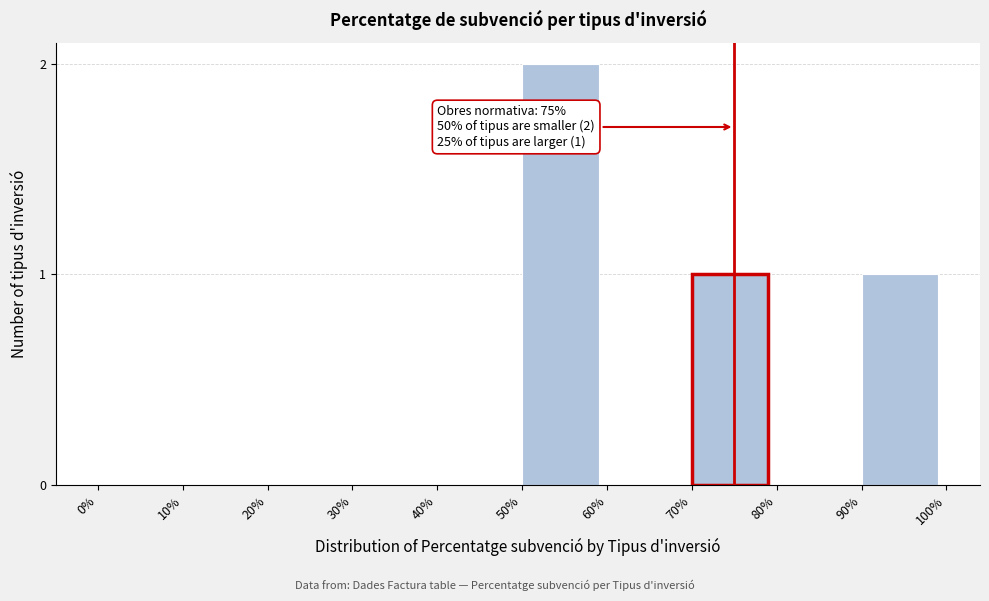

Reading left to right, extract all data points from this chart.

0%=0	10%=0	20%=0	30%=0	40%=0	50%=2	60%=0	70%=1	80%=0	90%=1